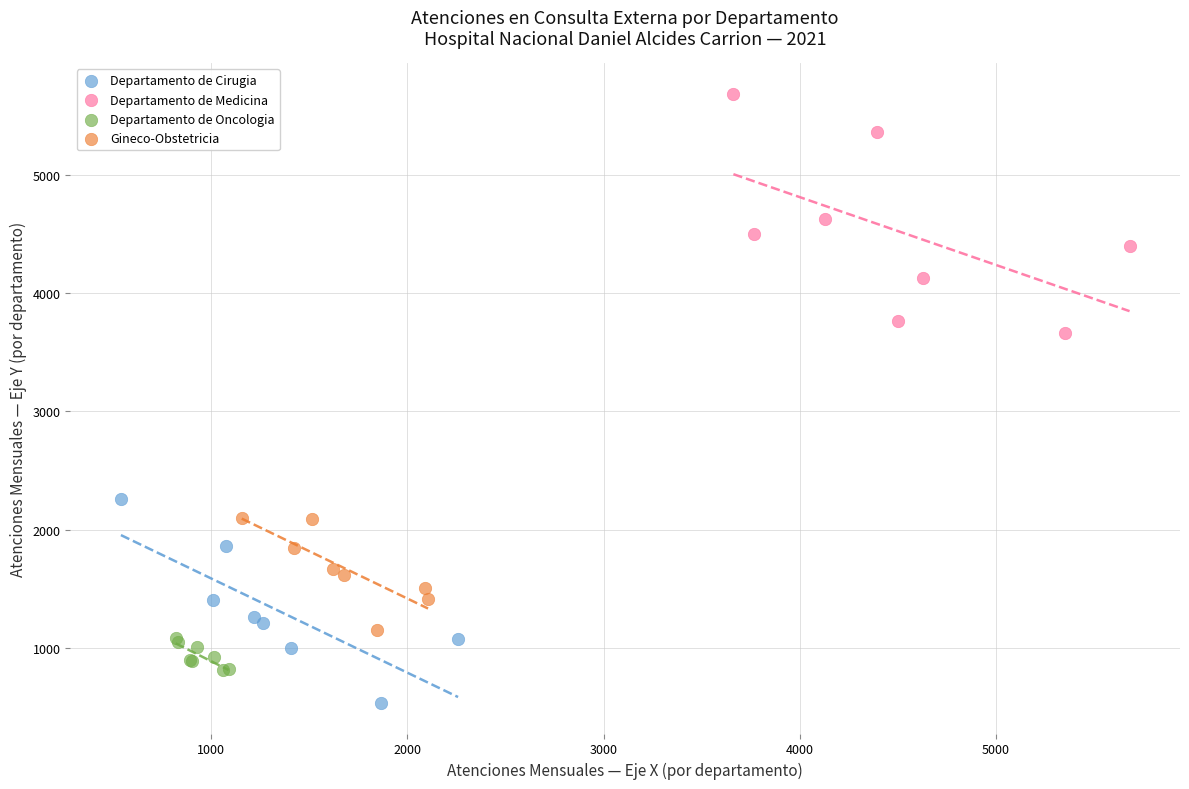

Which series has the widest spread of Y values?

Departamento de Medicina